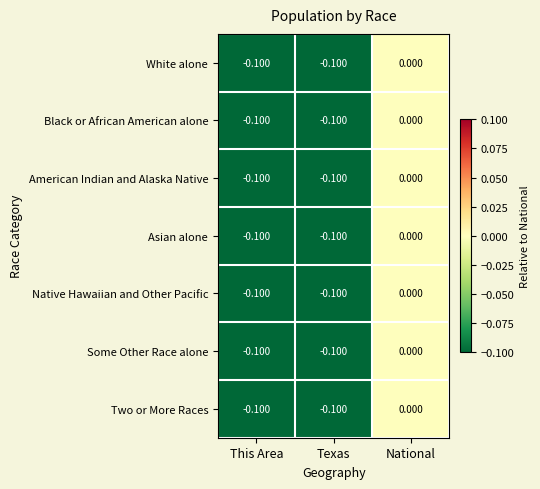

At which category is the sum across all series the highest?

National